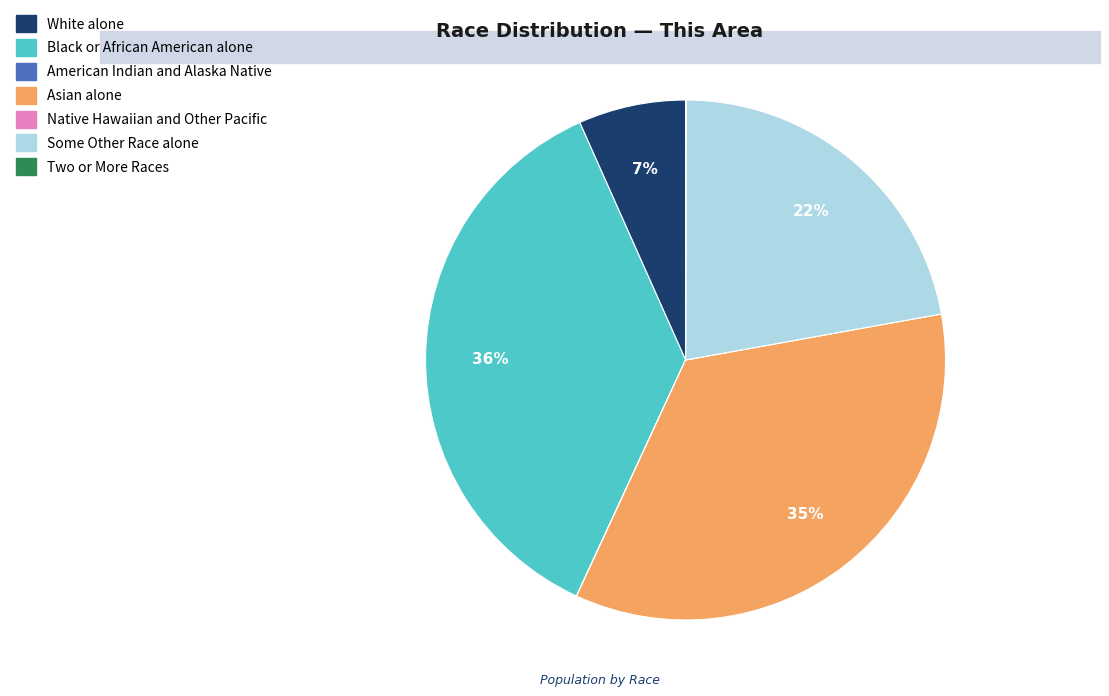

Does White alone represent more than half of the total?

No